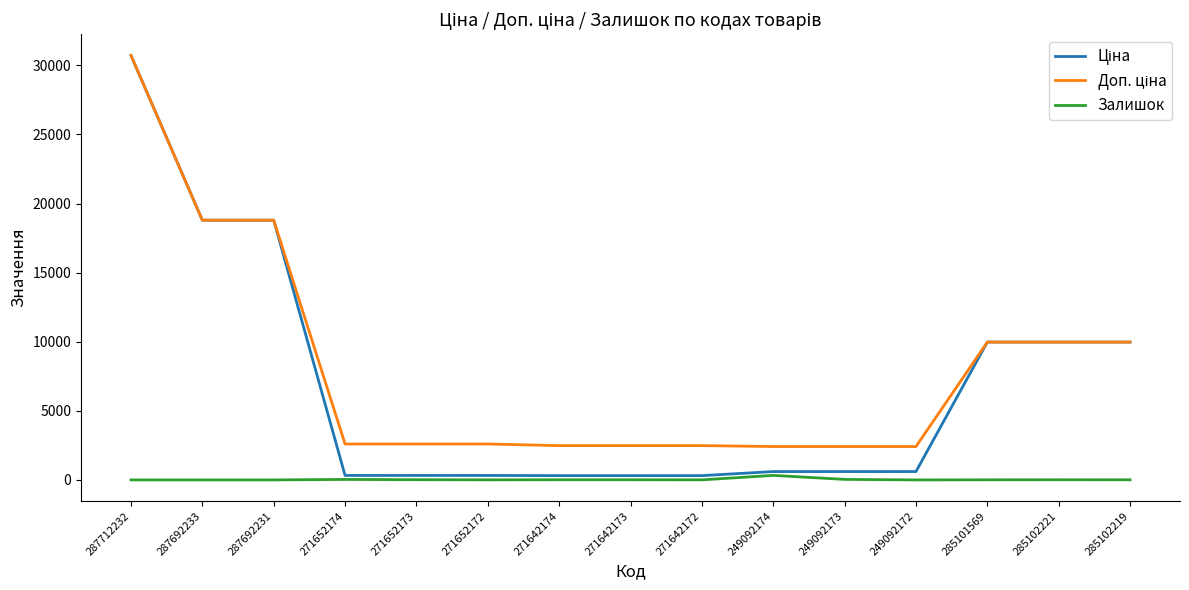

At which category is the sum across all series the highest?

287712232